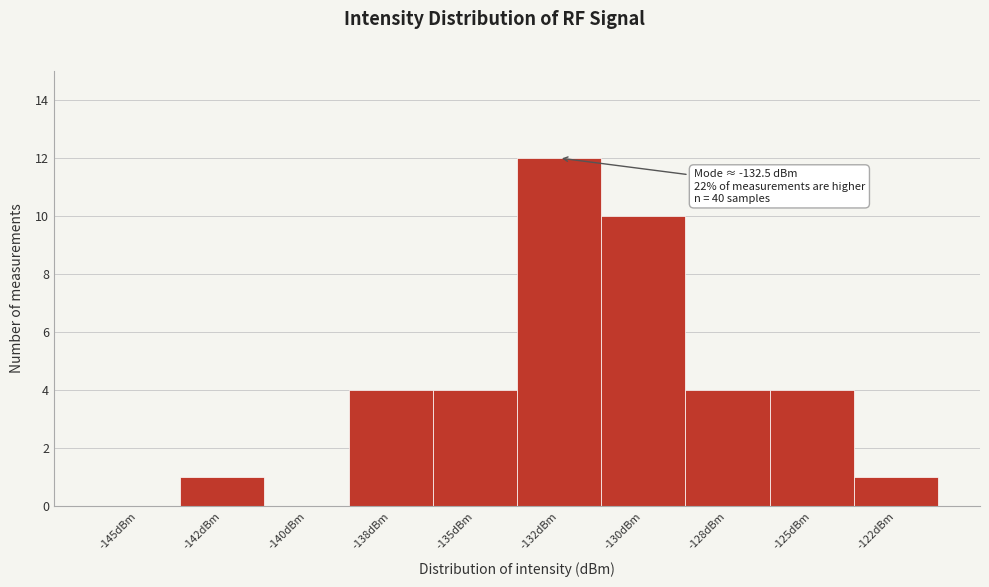

Reading left to right, transcribe all the data shown in this chart.

-145dBm=0	-142dBm=1	-140dBm=0	-138dBm=4	-135dBm=4	-132dBm=12	-130dBm=10	-128dBm=4	-125dBm=4	-122dBm=1